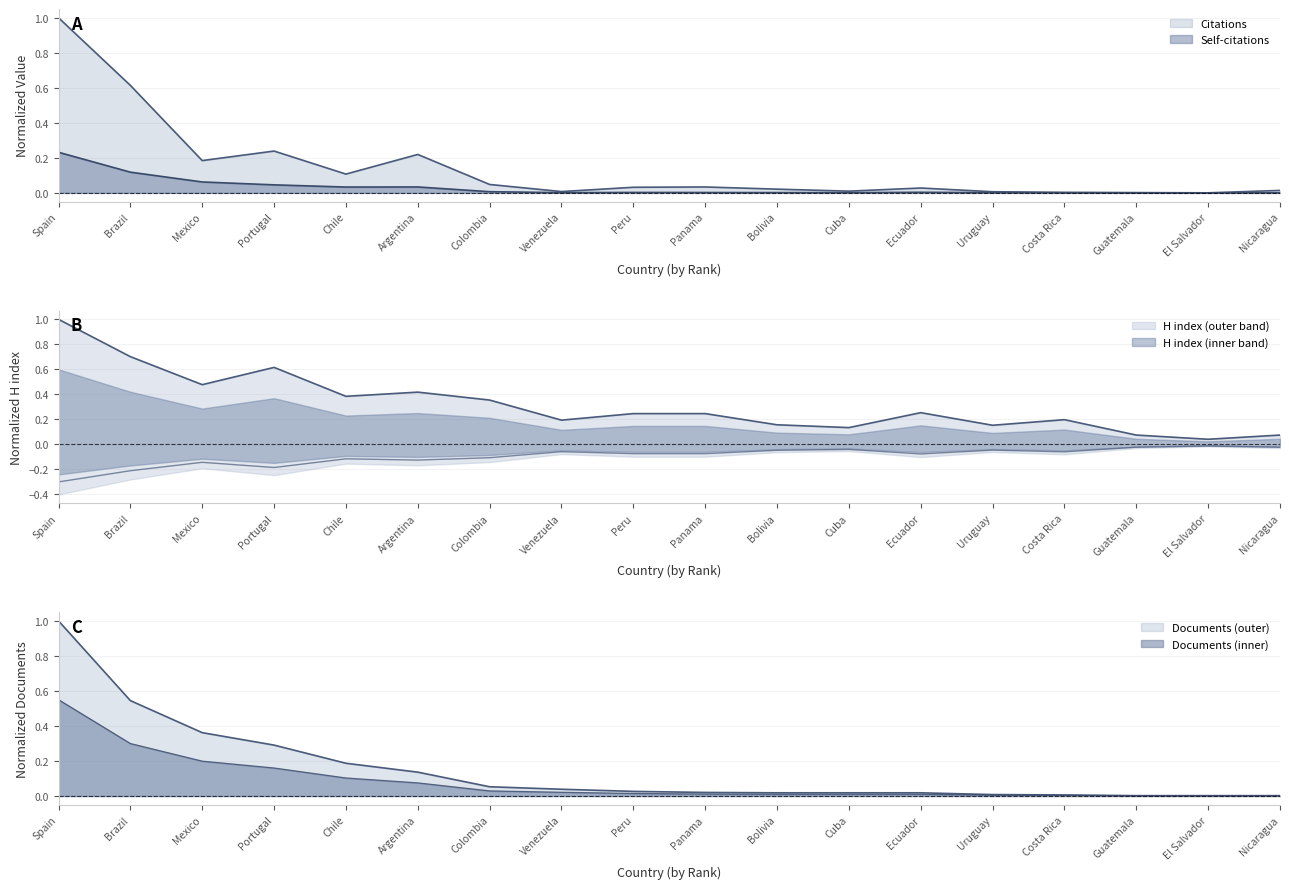

Which series has the largest range (max minus min)?

Citations